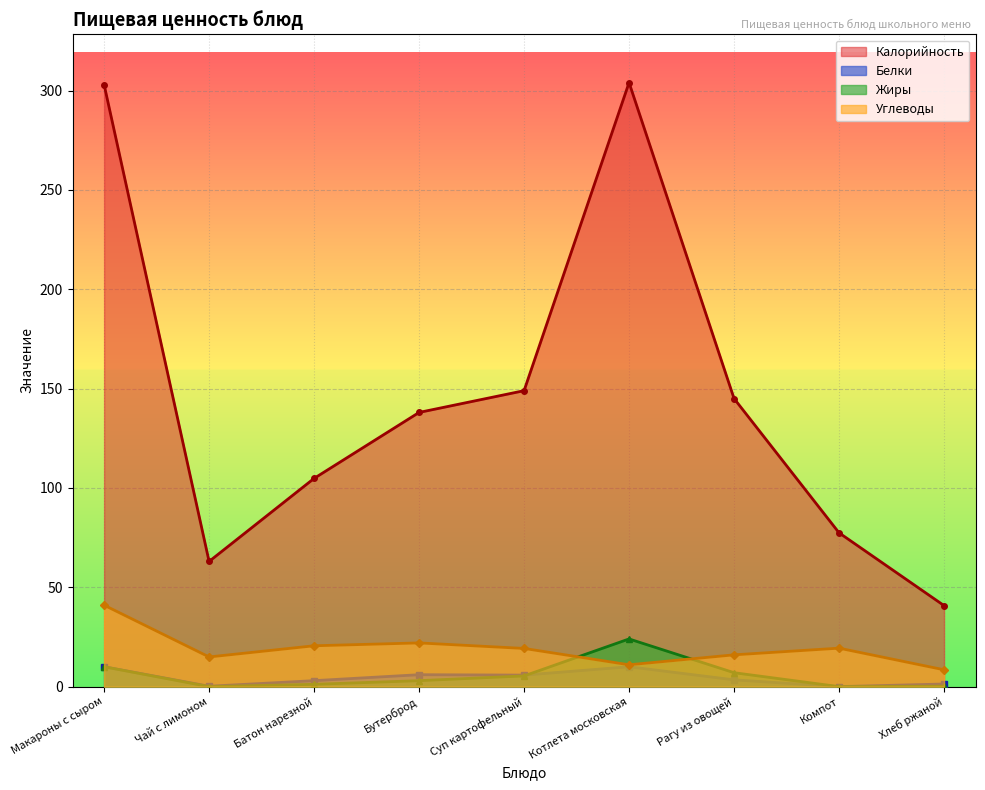

Which series has the largest range (max minus min)?

Калорийность